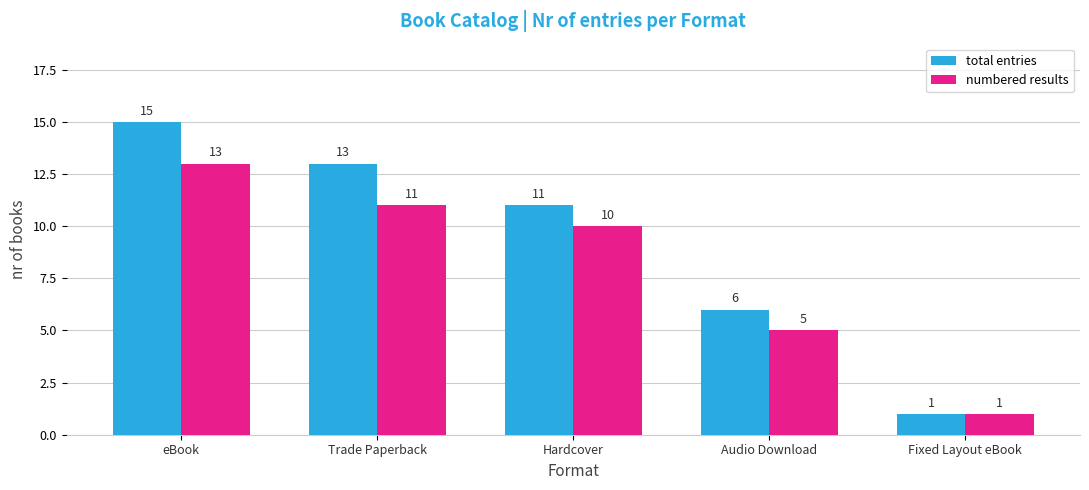

What value does the numbered results series have at eBook, to the nearest 10?

10